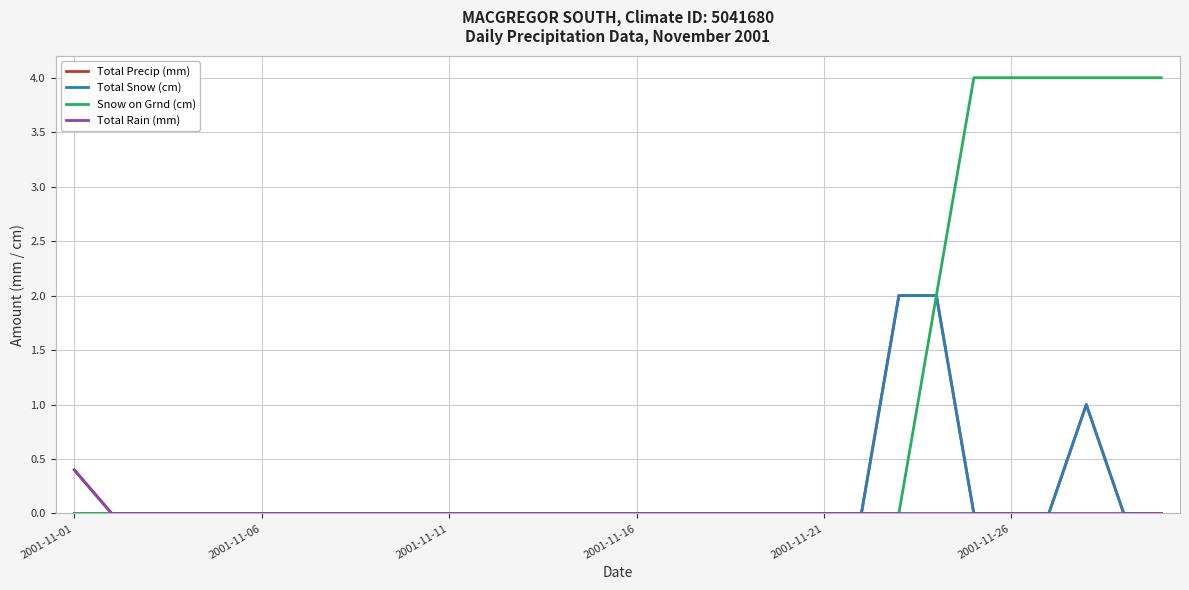

Which series has the largest total across all categories?

Snow on Grnd (cm)